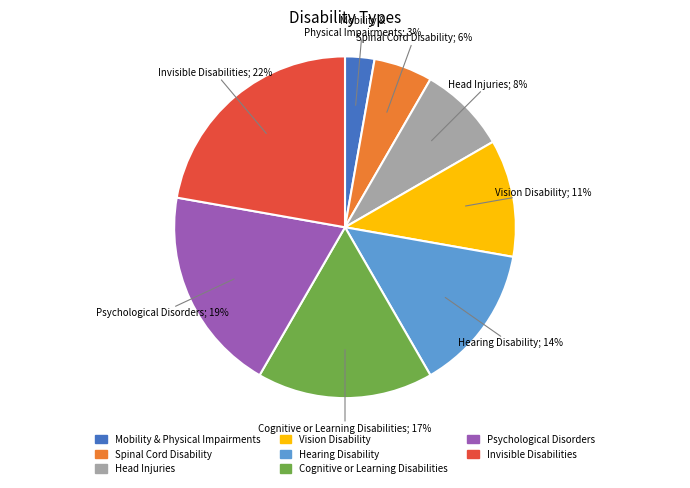

What is the smallest slice in the pie chart?

Mobility & Physical Impairments